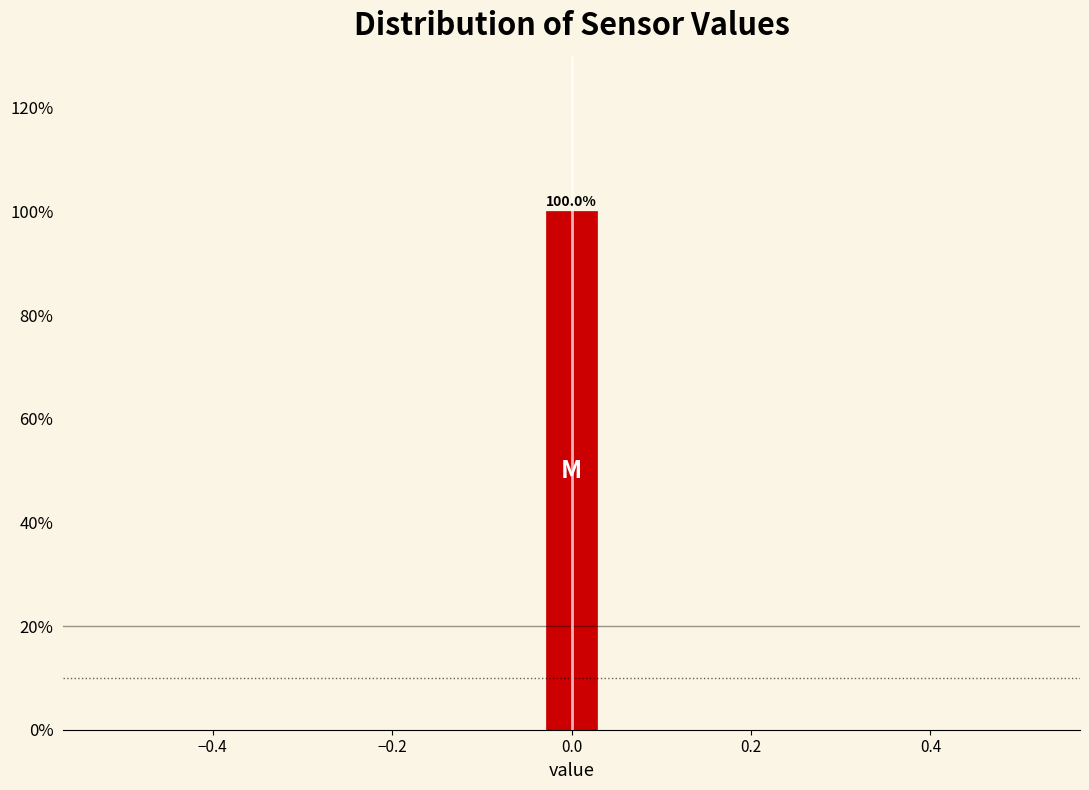

Read against the x-axis, roughly where is the centre of the tallest bar?

0.00